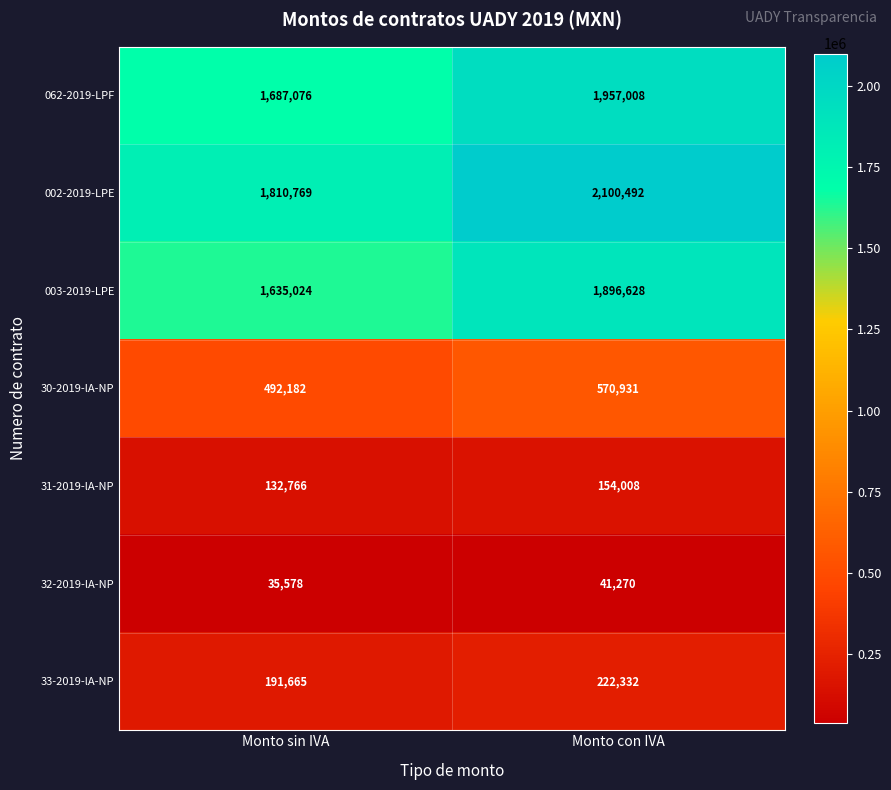

What is the sum of all 31-2019-lA-NP values?

286774